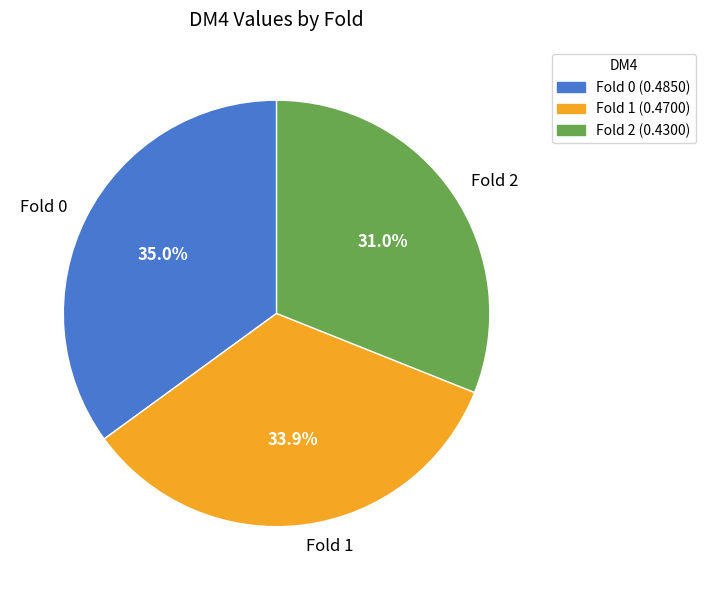

To the nearest percent, what is the difference between the largest and smallest slice percentages?

4%